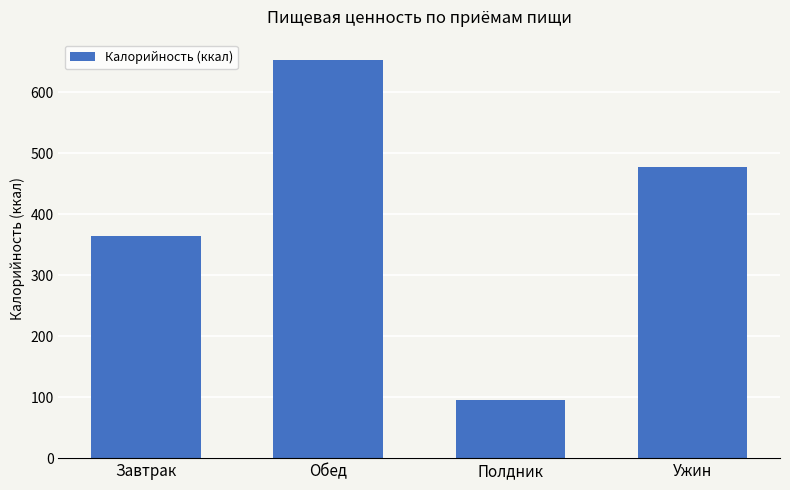

What is the change in value from Завтрак to Полдник?

-269.5